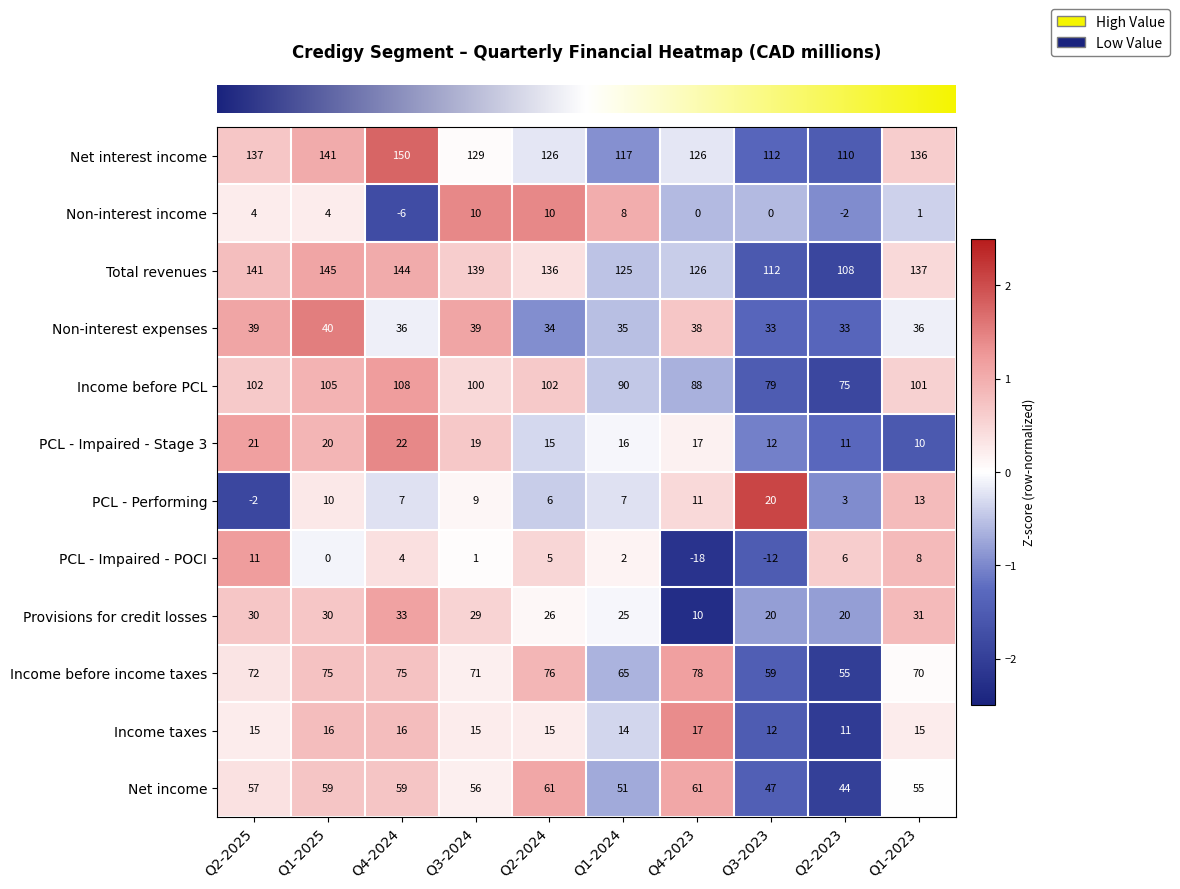

What is the average value of the Total revenues series?

131